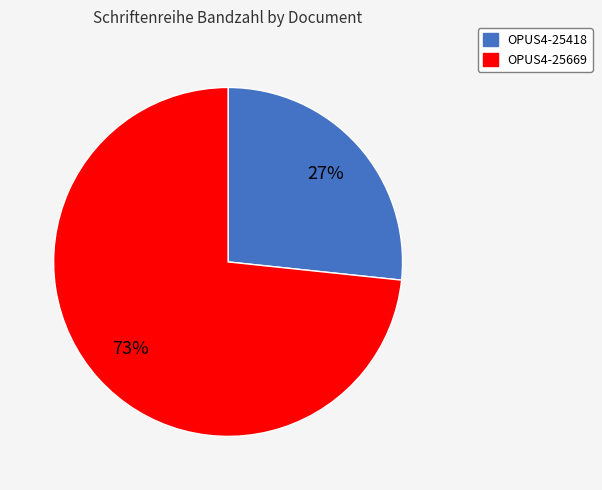

To the nearest percent, what portion does OPUS4-25669 represent?

73%